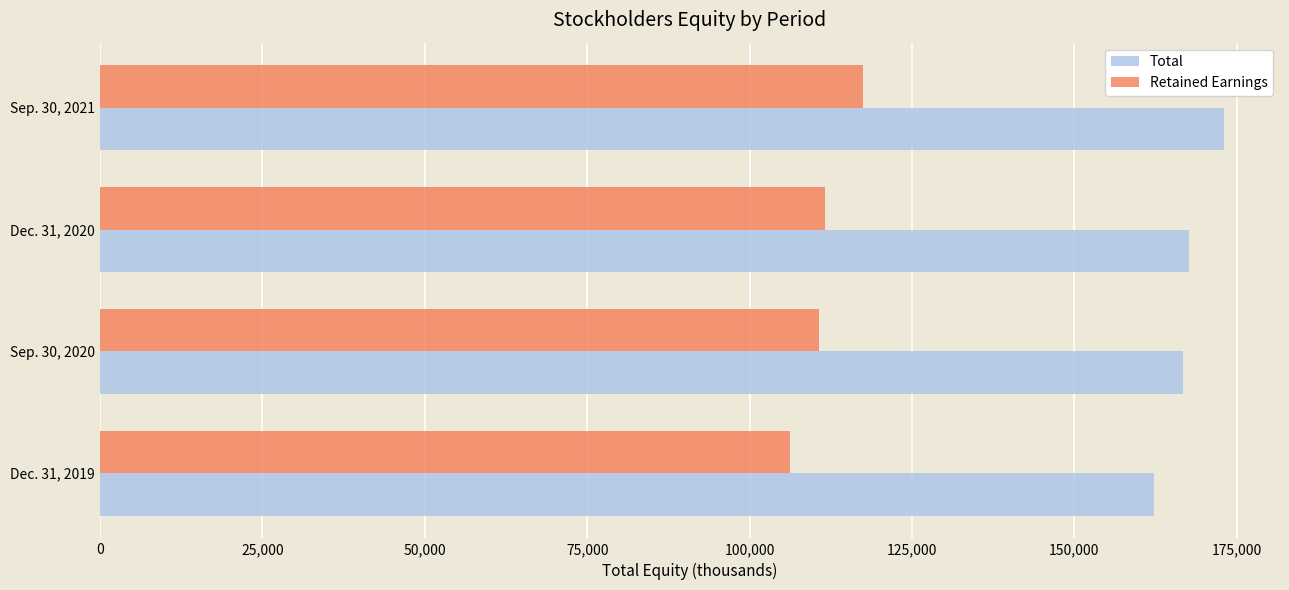

What is the sum of all Retained Earnings values?

445913